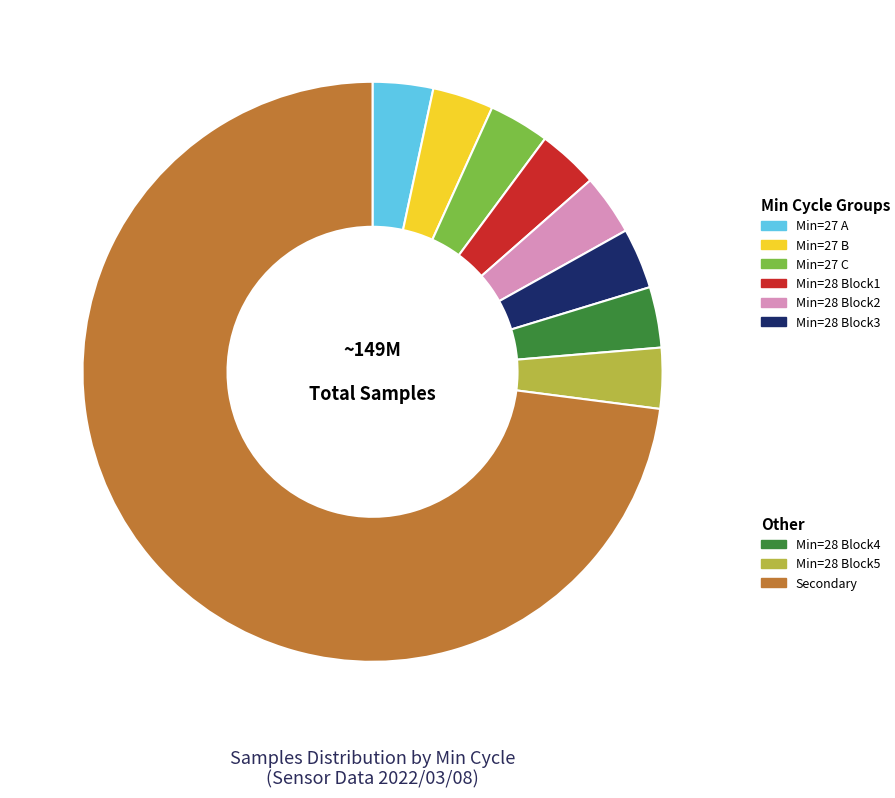

Is there a majority slice in this chart?

Yes